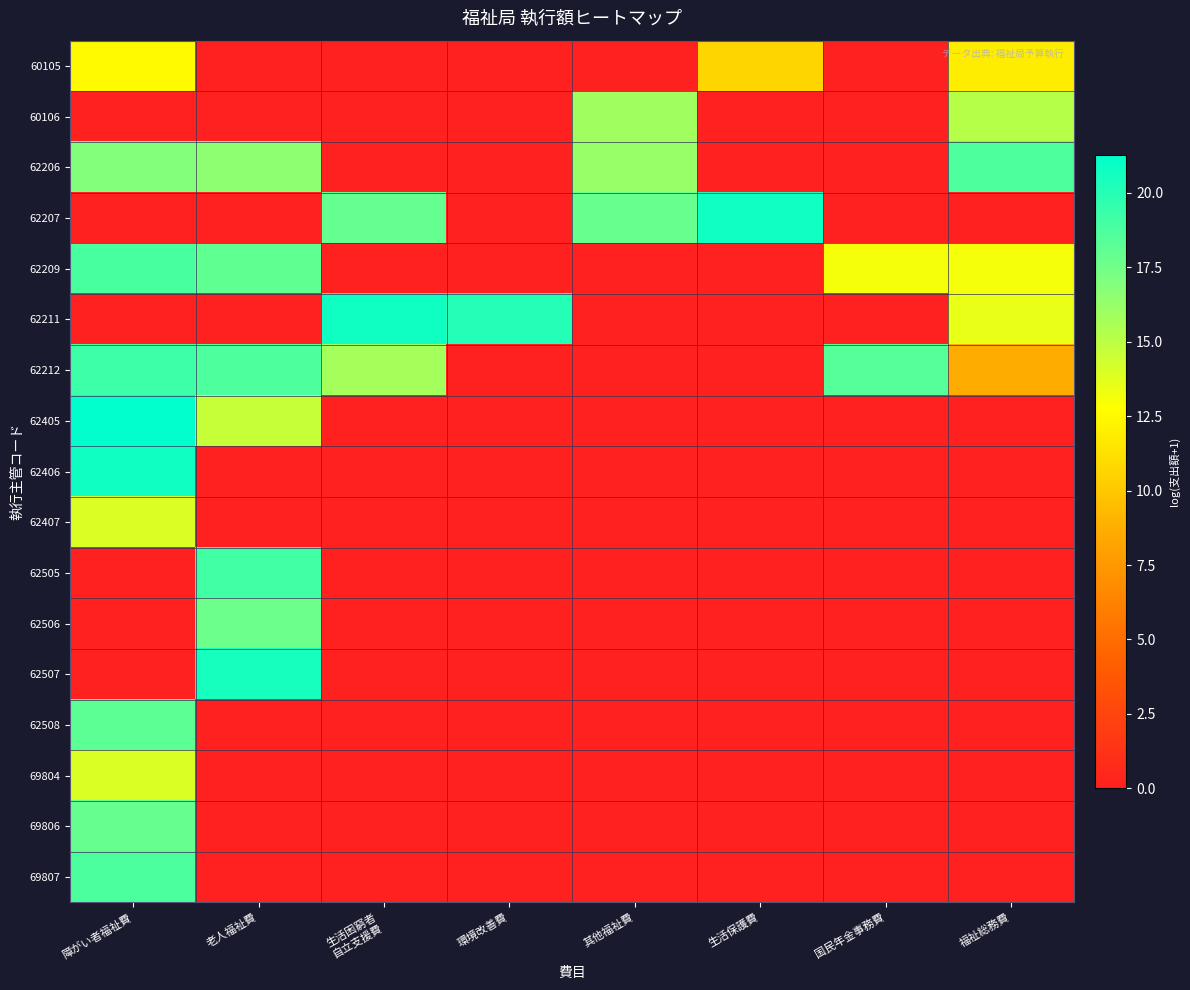

What is the total value across all series at 生活困窮者
自立支援費?

54.5